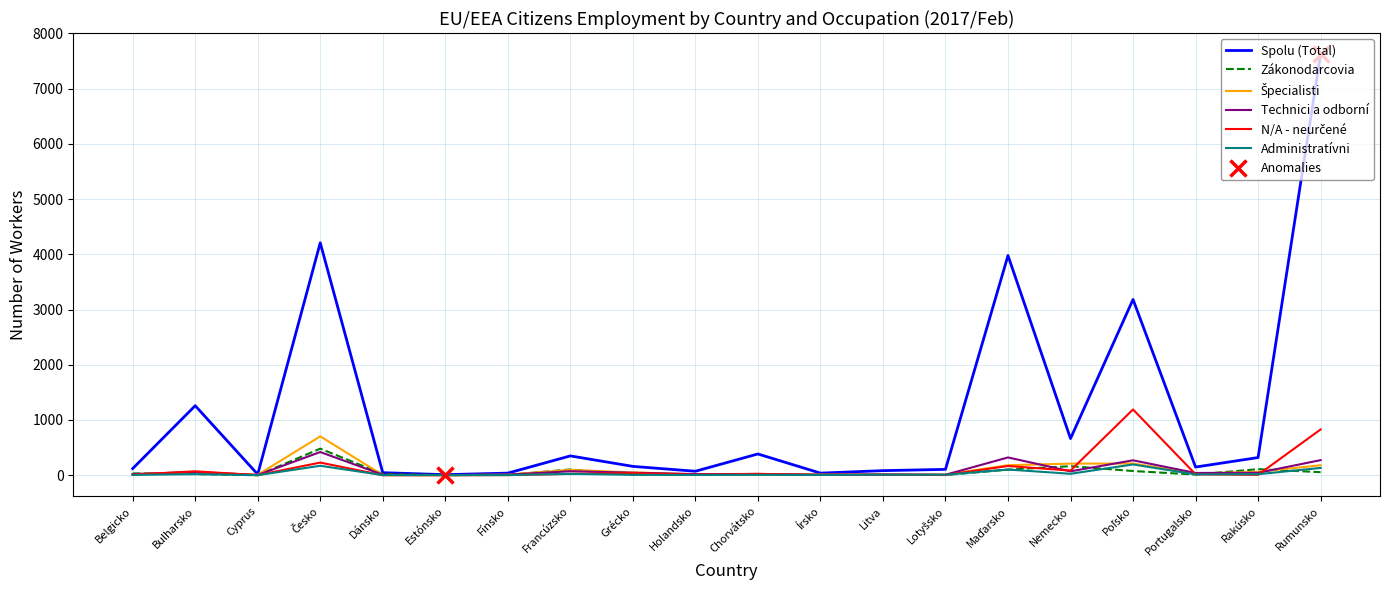

Reading left to right, list all the values displayed in this chart.

Spolu (Total): 120	1259	16	4209	46	10	38	350	160	72	385	38	83	106	3978	664	3183	148	320	7626
Zákonodarcovia: 33	21	0	481	23	2	5	105	7	17	17	5	8	4	101	164	76	12	110	55
Špecialisti: 18	52	8	704	3	0	12	97	50	17	16	14	12	12	182	210	212	30	62	181
Technici a odborní: 21	58	4	420	9	4	11	72	46	20	23	8	13	8	322	71	270	41	44	273
N/A - neurčené: 10	71	2	229	0	0	2	24	39	9	25	5	8	4	167	84	1191	17	7	829
Administratívni: 6	19	1	171	3	2	3	25	7	4	7	5	9	9	103	26	195	15	19	132